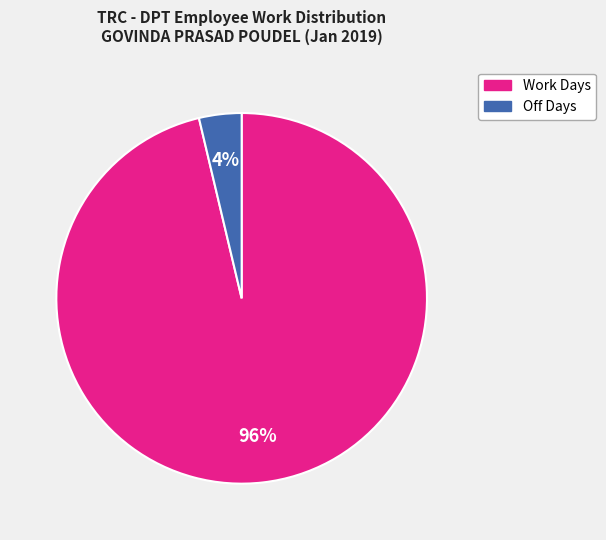

Is there a majority slice in this chart?

Yes